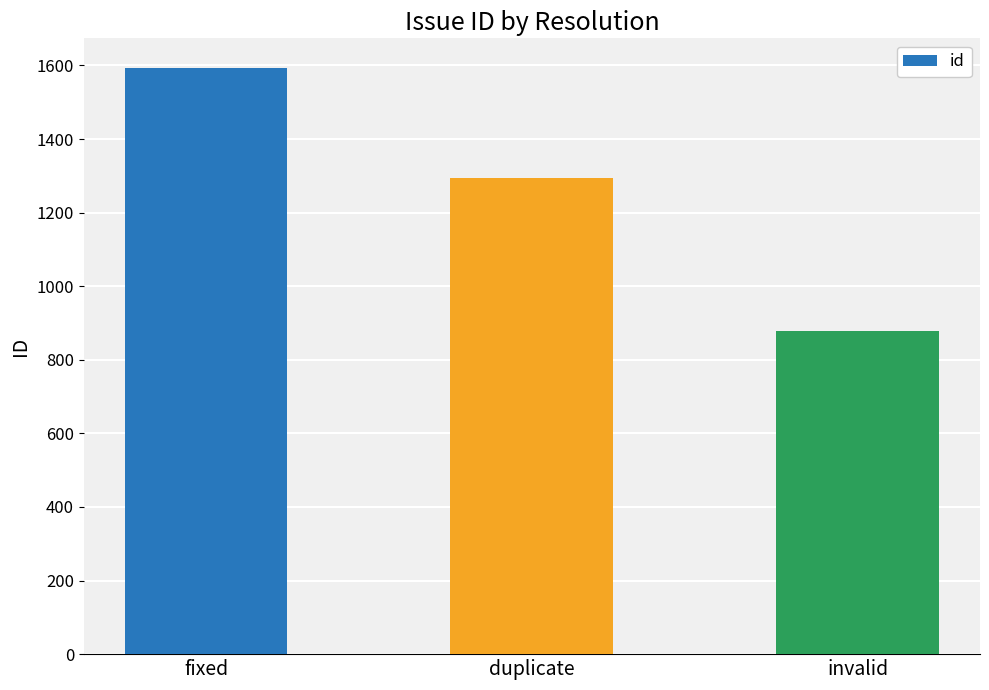

Are the bars horizontal?

No